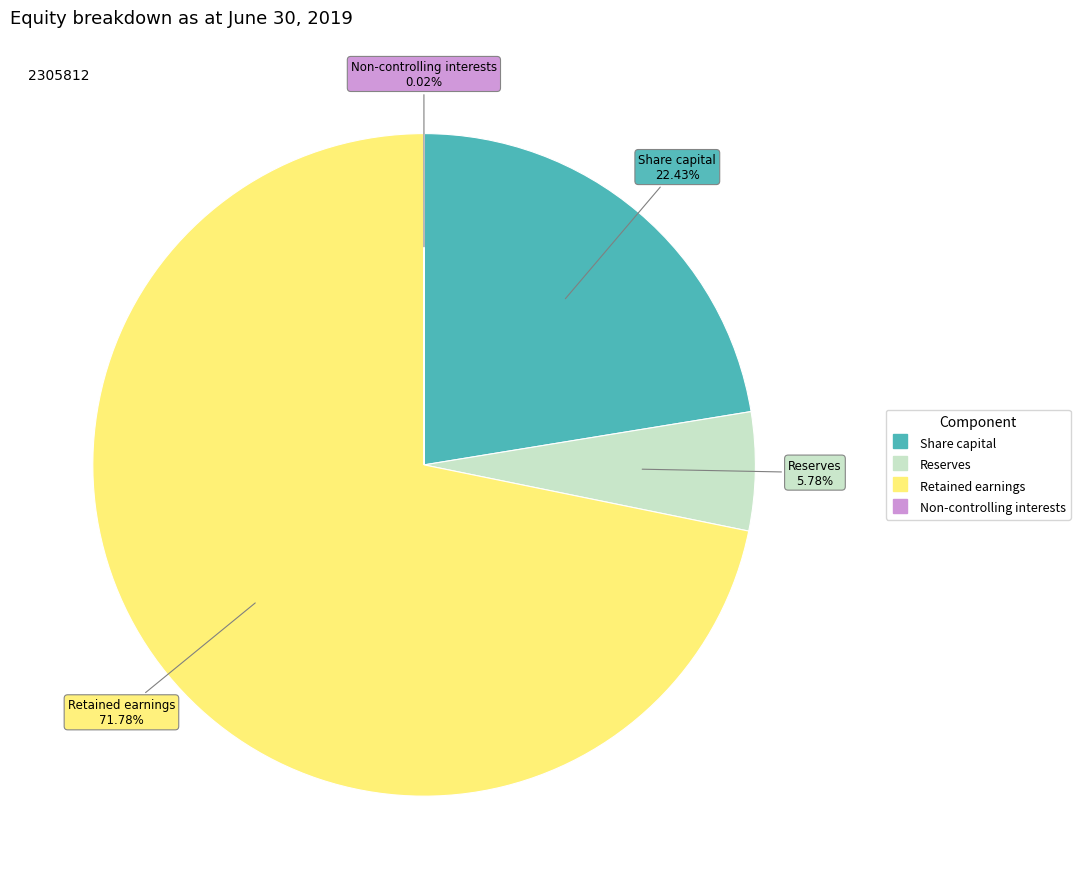

Does any single category account for the majority?

Yes